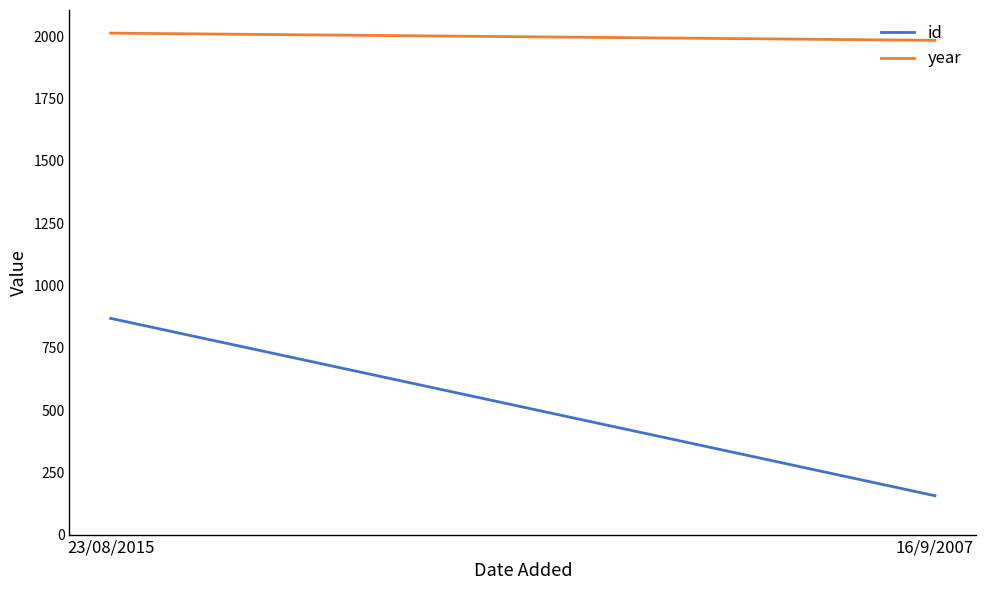

How many data points does each series have?

2